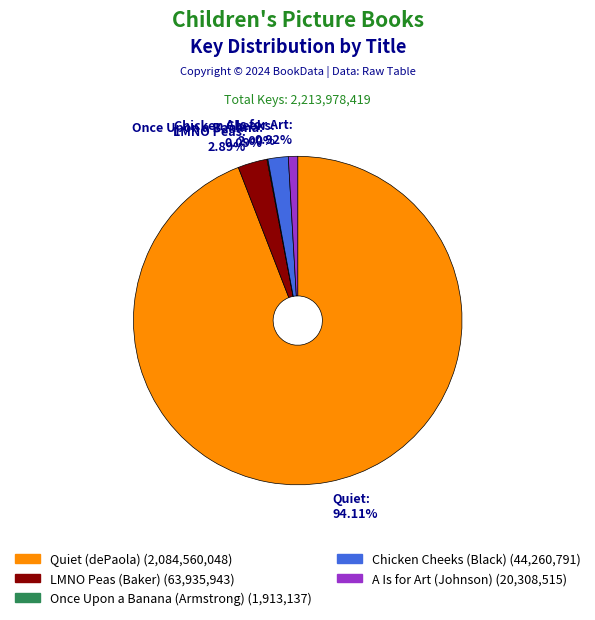

Combined, do LMNO Peas: 2.89% and Chicken Cheeks: 2.00% account for over 50%?

No